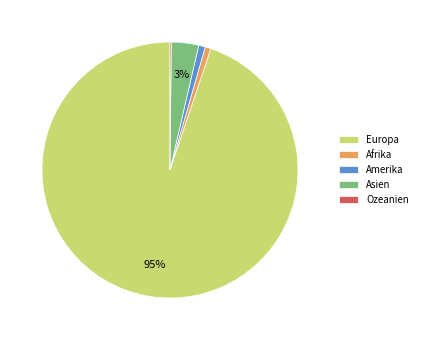

To the nearest percent, what portion does Asien represent?

3%